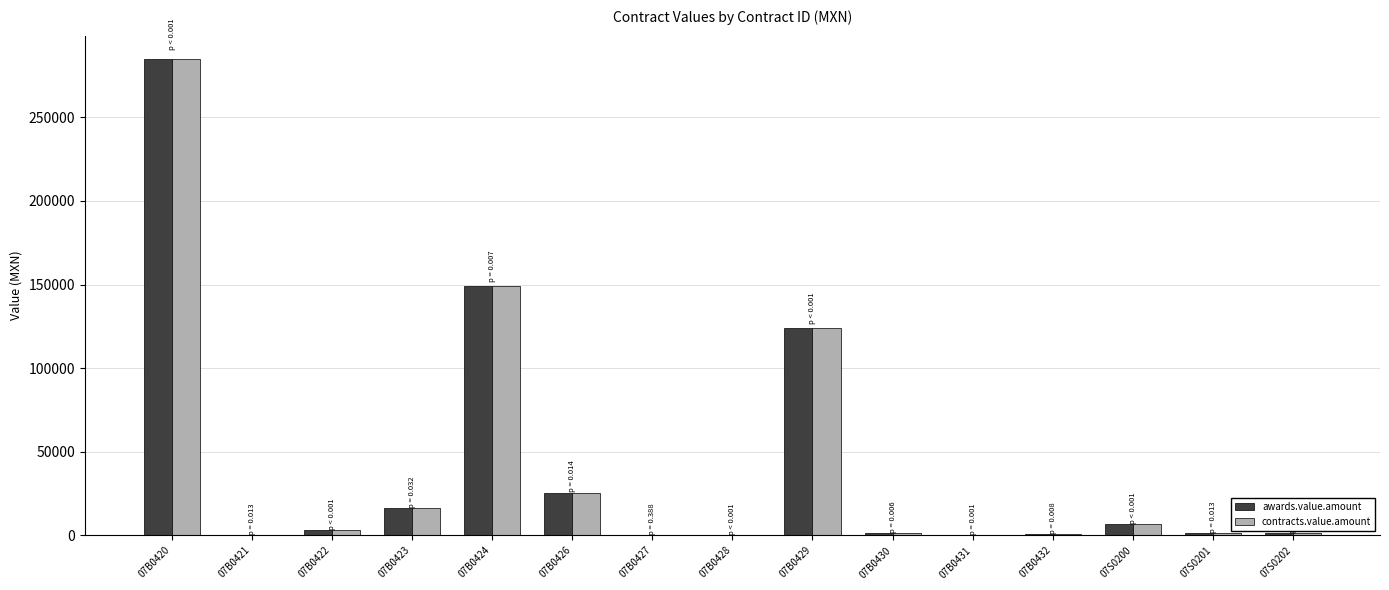

The value of contracts.value.amount at 07B0420 is 284625.0. True or false?

True